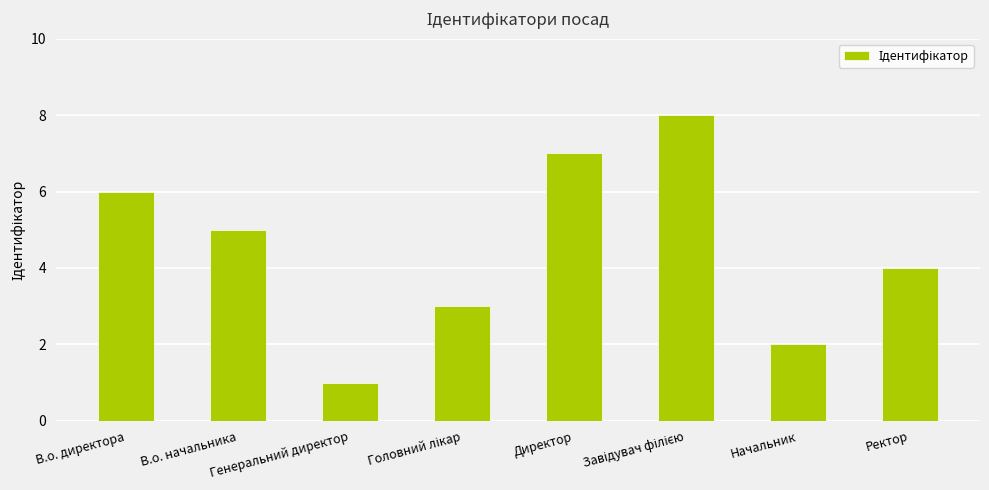

What is the greatest value displayed?

8